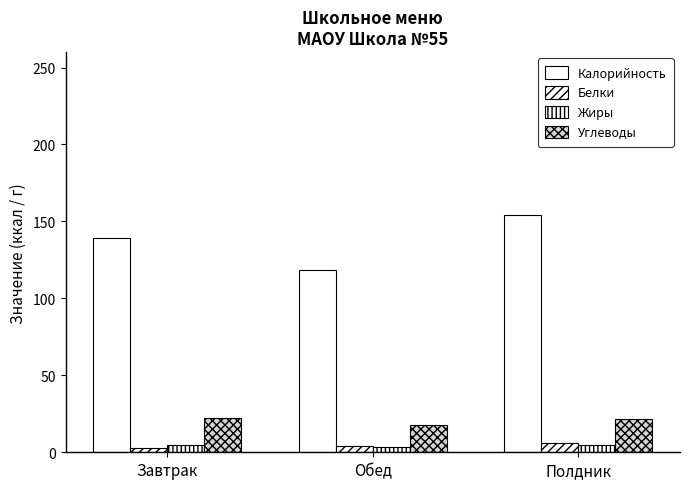

What position from the right is Обед?

2